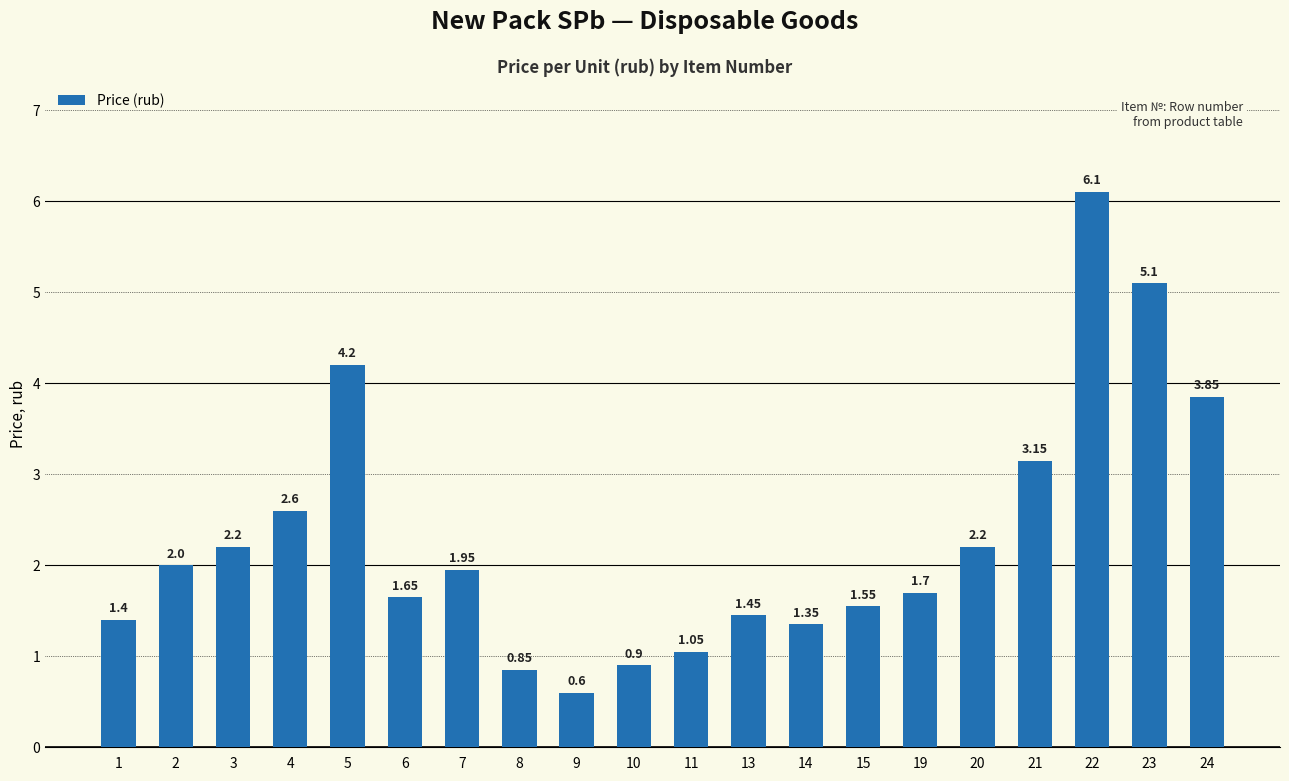

At which category does the chart reach its peak across all series?

22